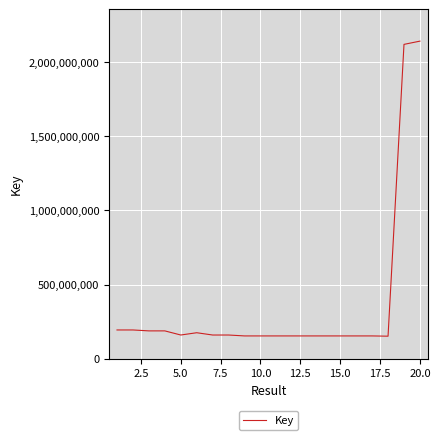

What is the smallest value displayed?

151880102